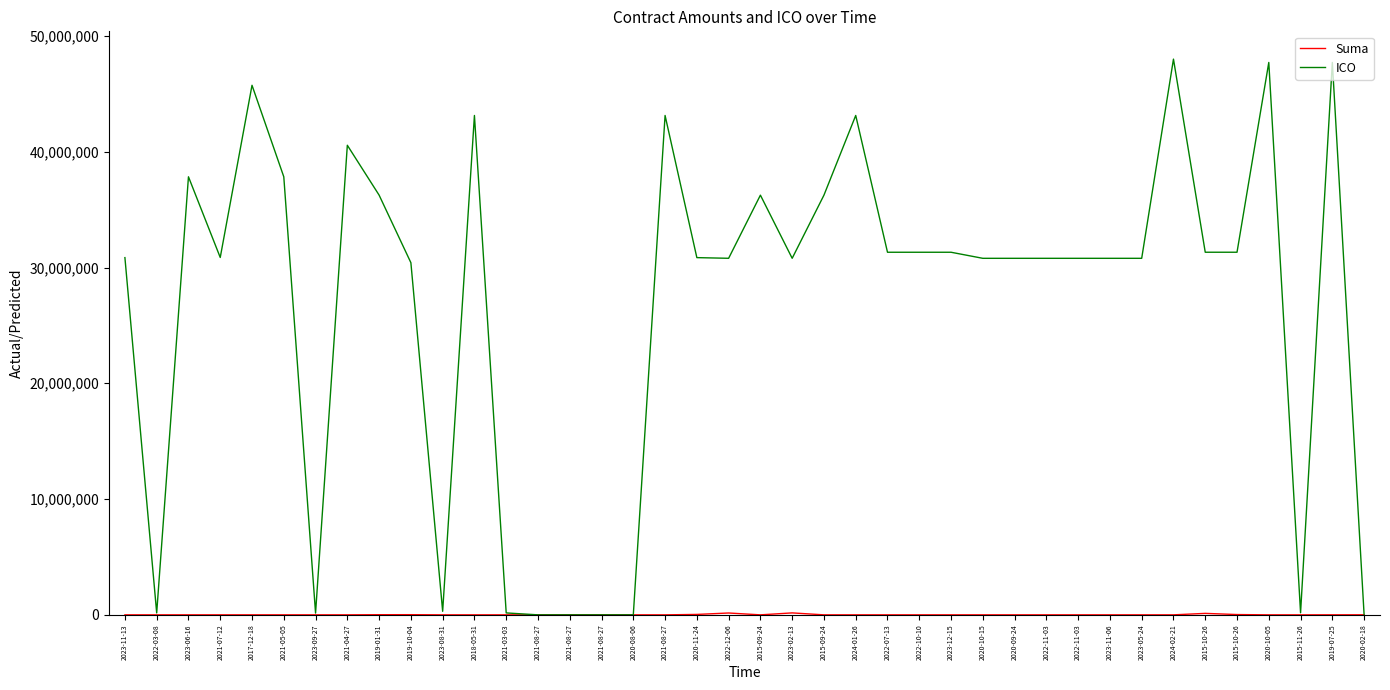

The Suma series shows 108580.5 at 2023-11-06. True or false?

False